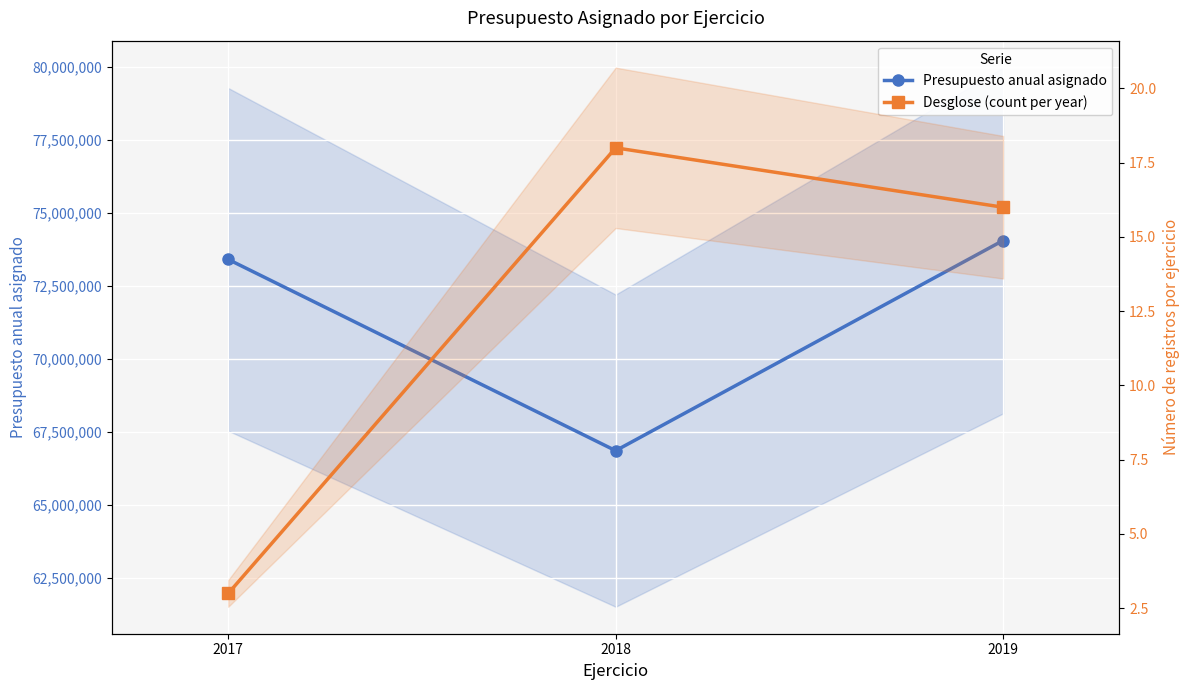

The Desglose (count per year) series shows 6 at 2019. True or false?

False